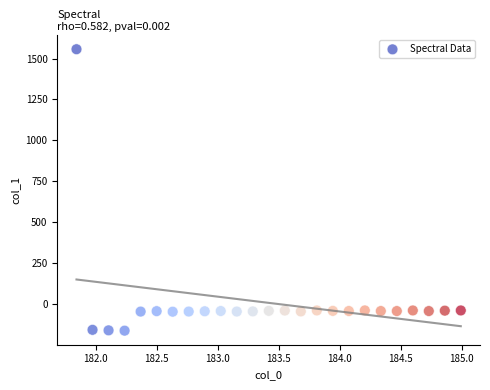

What is the range of Y values (max minus min)?

1720.4